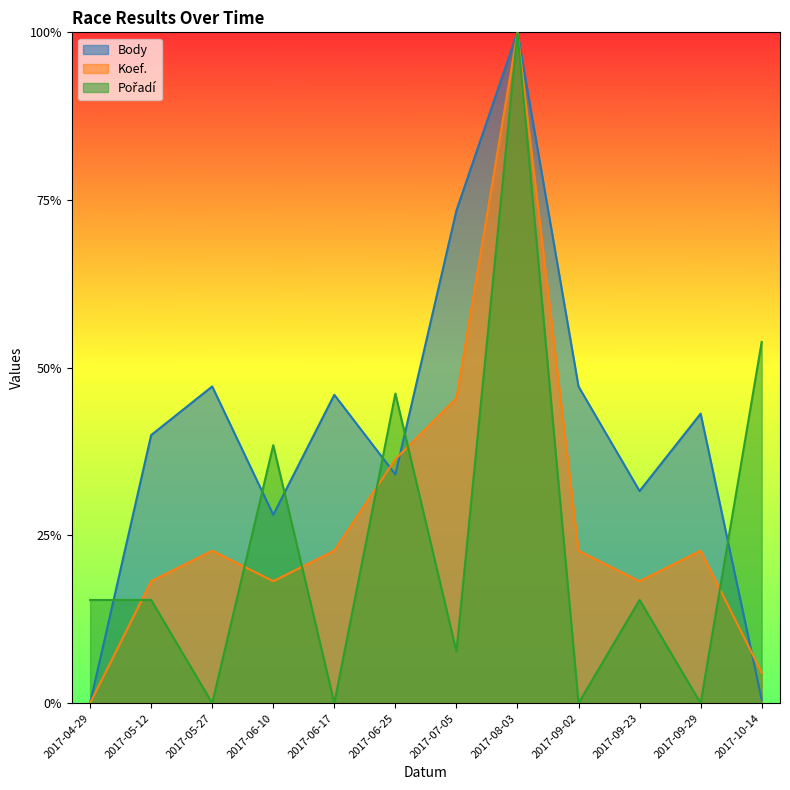

What is the spread (max minus min) of values at 2017-05-27?

0.5